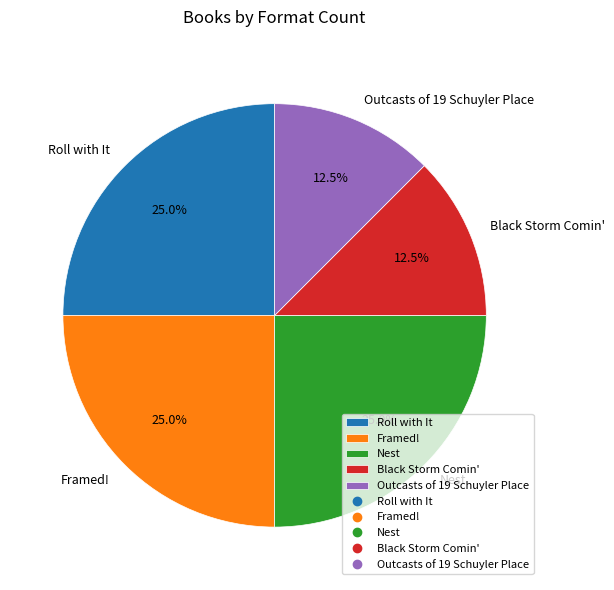

How many segments does this pie chart have?

5